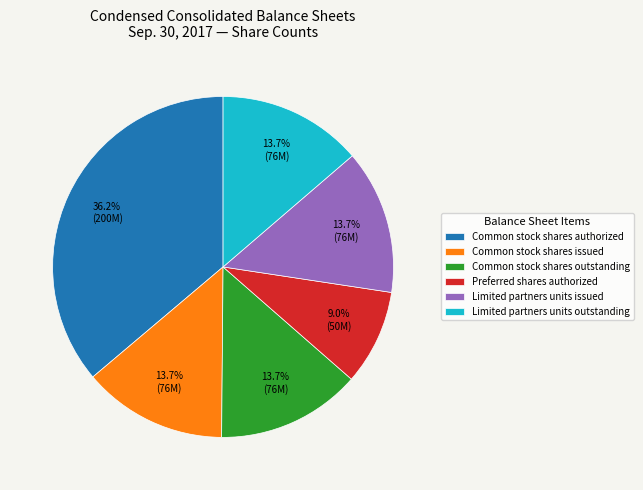

Is it true that Limited partners units issued is 14% of the pie?

True